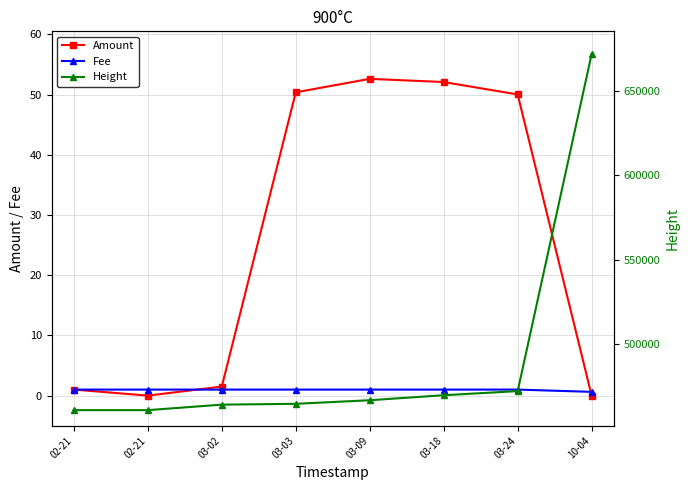

True or false: Fee and Height intersect in this chart.

False